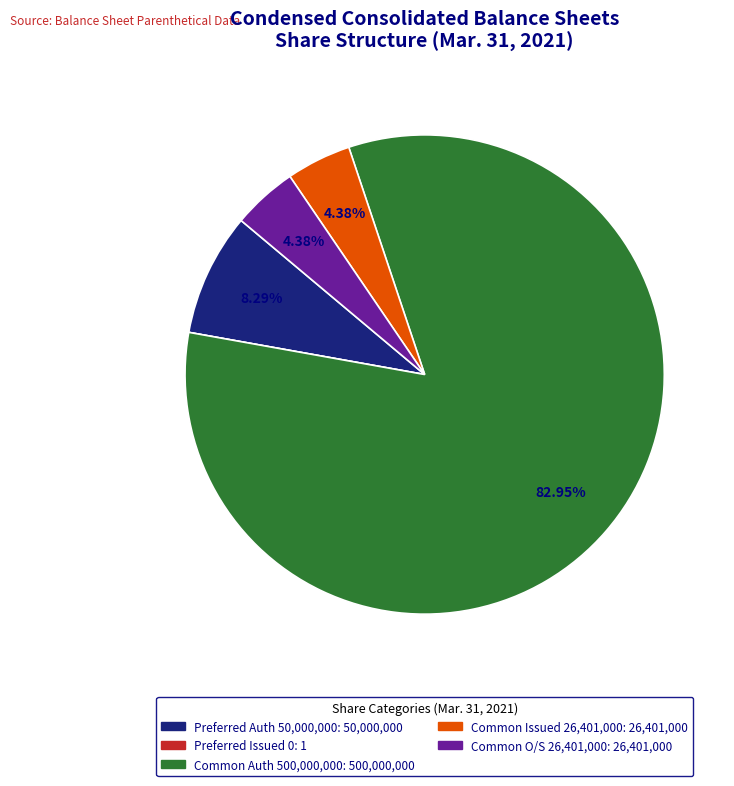

Is there any slice that represents more than half of the pie?

Yes